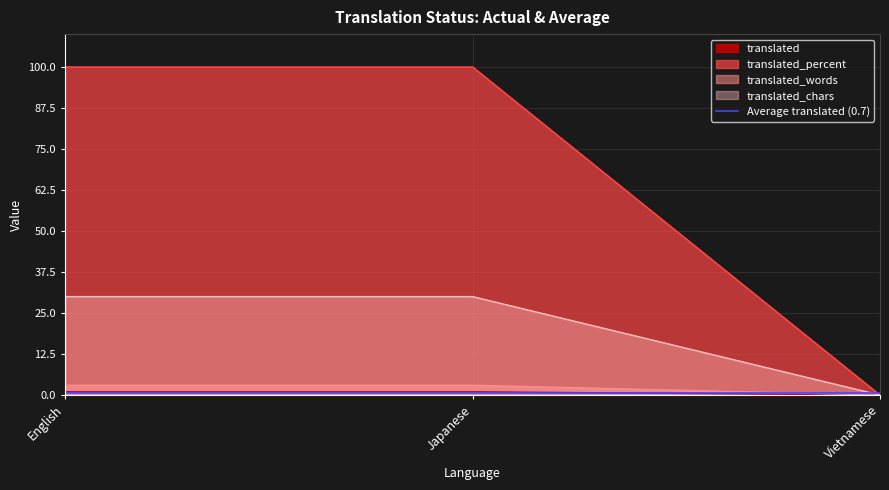

How many positive values does the translated_chars series have?

2